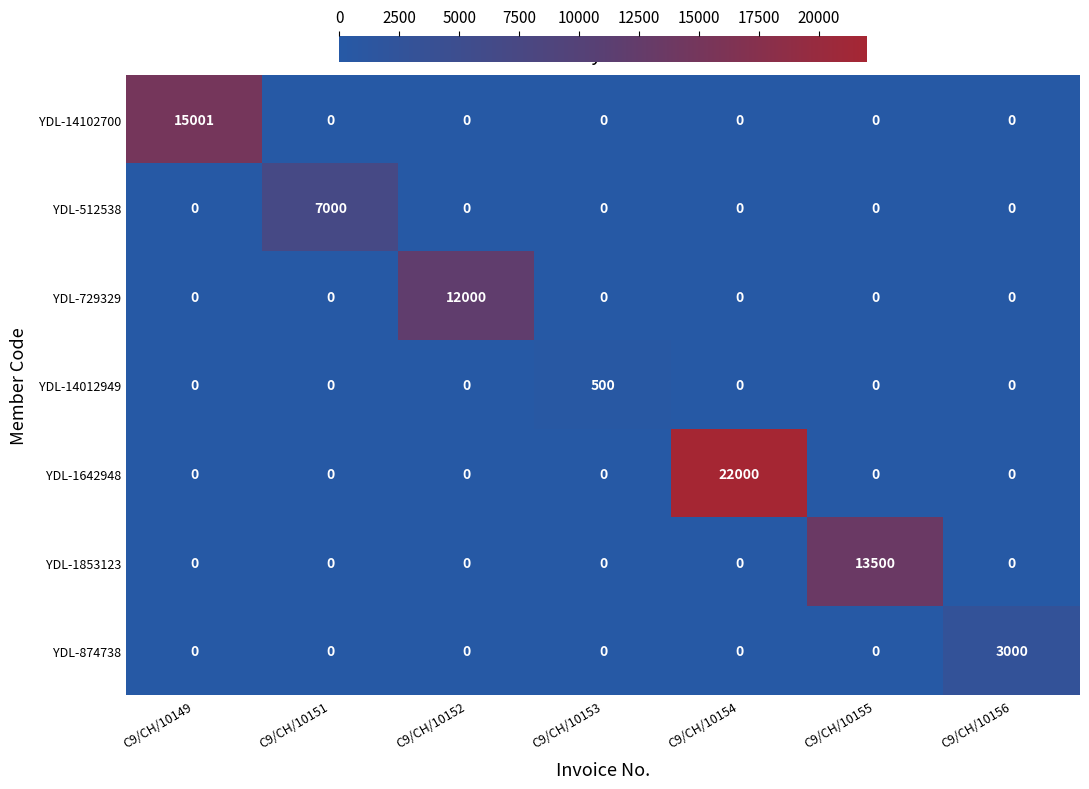

Rank the series by their maximum value, from lowest to highest.

YDL-14012949, YDL-874738, YDL-512538, YDL-729329, YDL-1853123, YDL-14102700, YDL-1642948